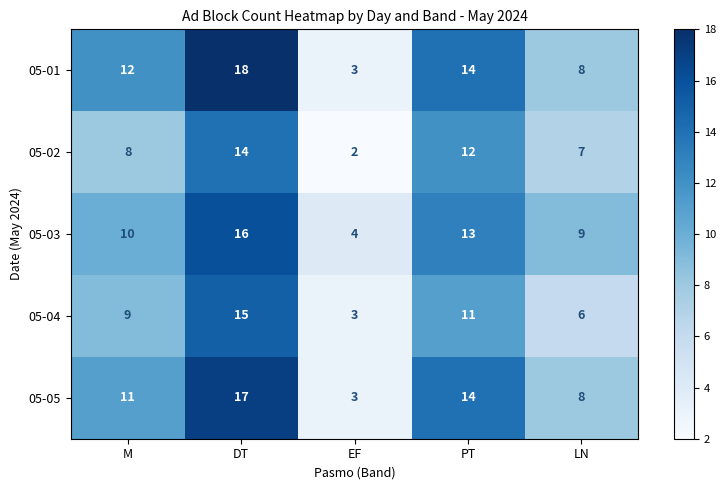

What is the sum of all 05-02 values?

43